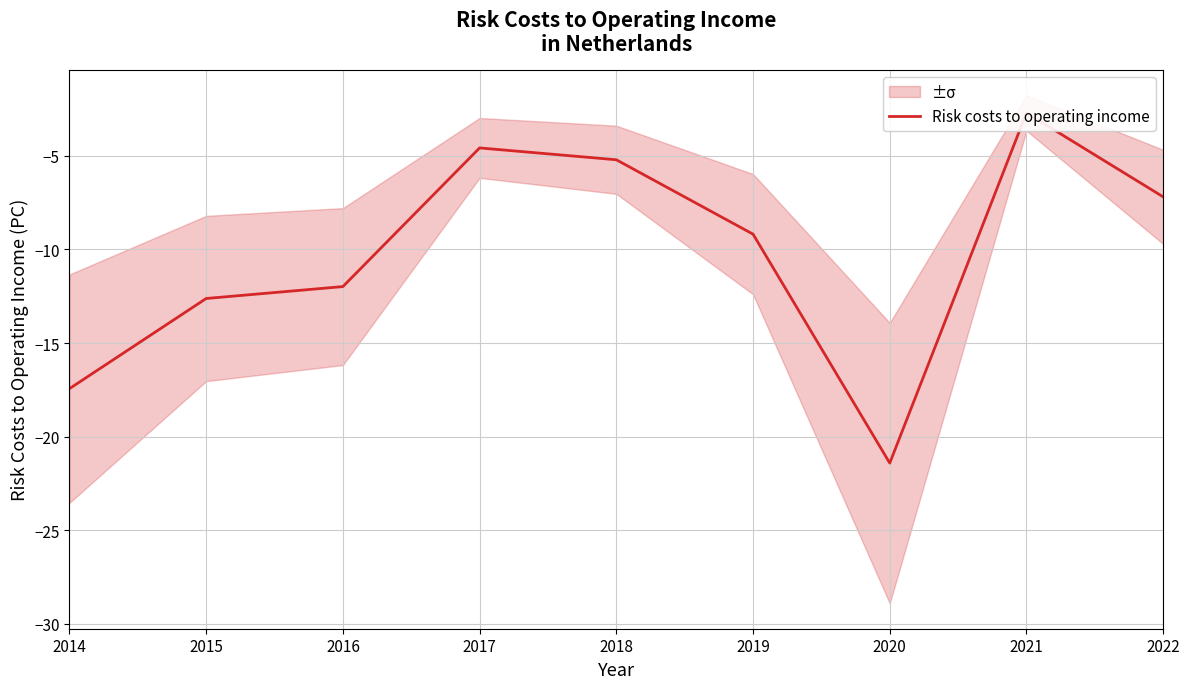

Rank the categories by value from highest to lowest.

2021, 2017, 2018, 2022, 2019, 2016, 2015, 2014, 2020